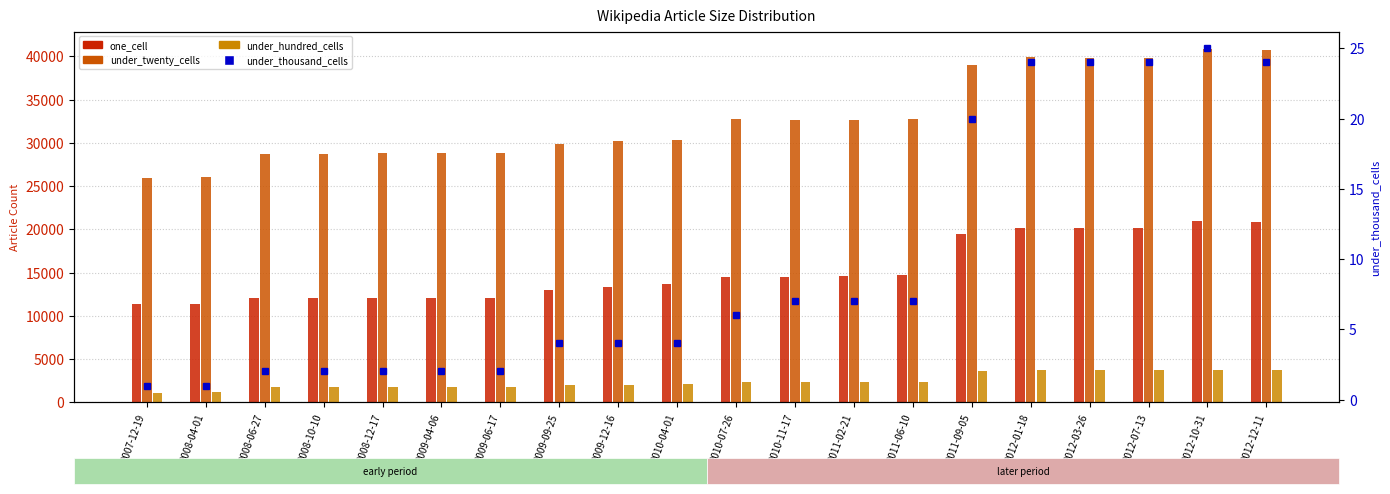

True or false: one_cell has a value of 12081 at 2009-04-06.

True